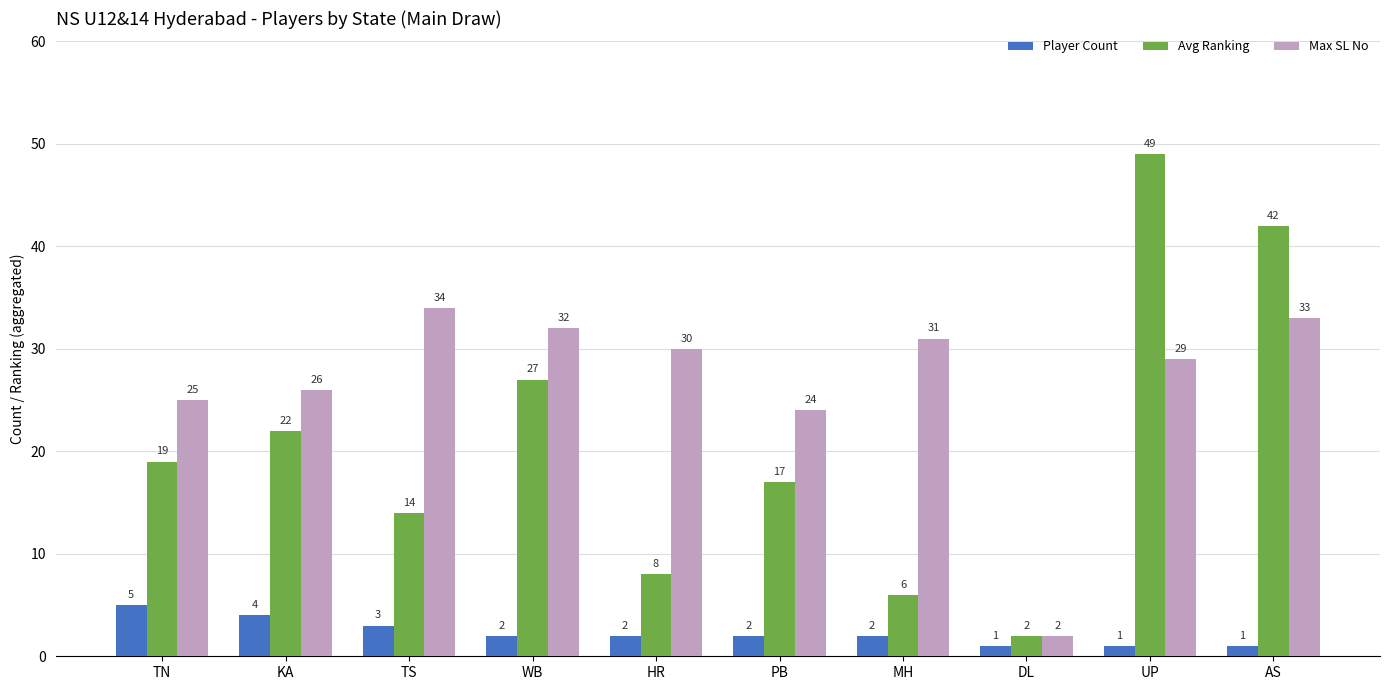

What is the label of the 8th bar from the right?

TS